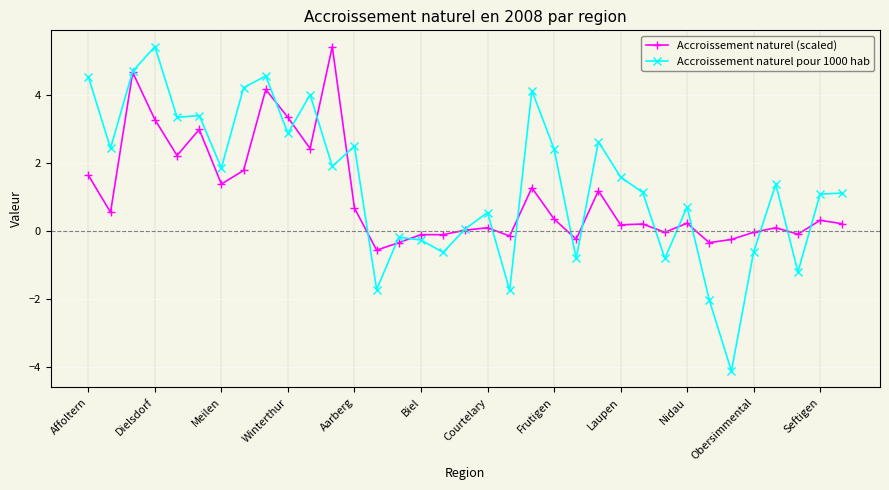

True or false: Accroissement naturel (scaled) has more than 0 interior local peaks.

True